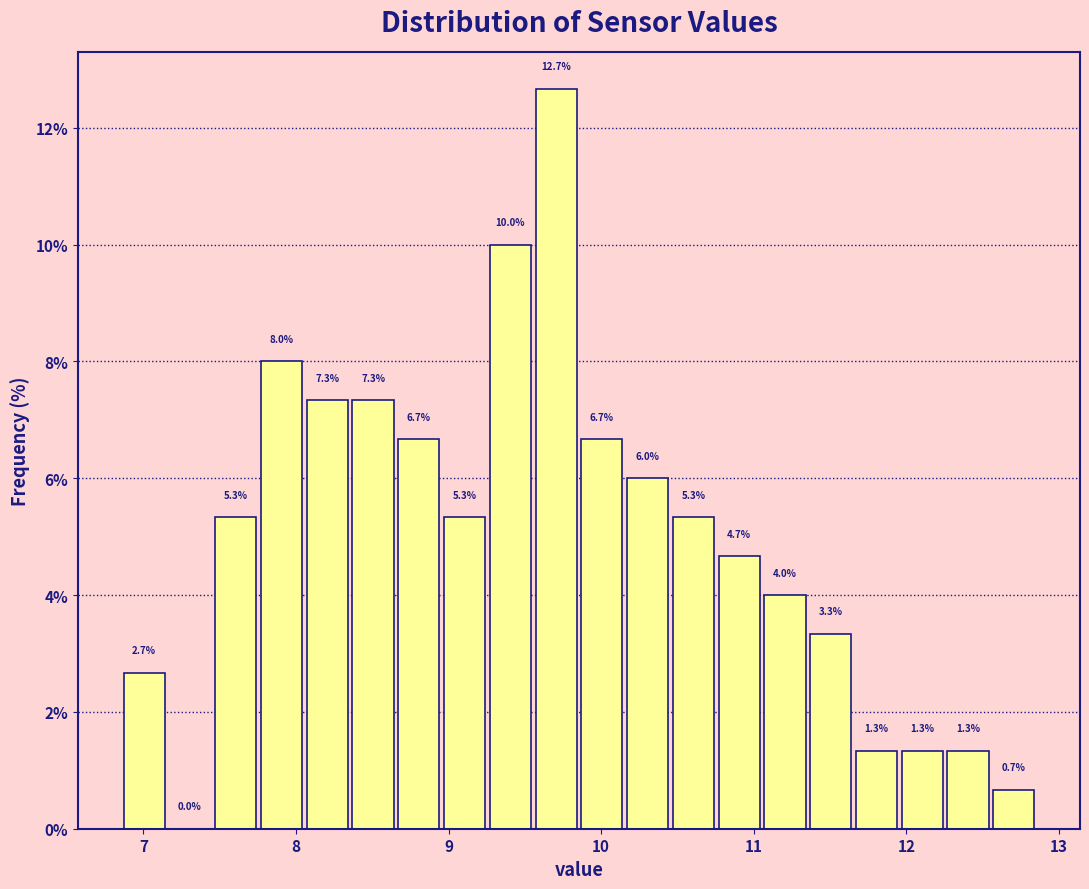

Around what value on the x-axis is the tallest bar? Give the approximate position of its centre, as read against the axis.

9.7